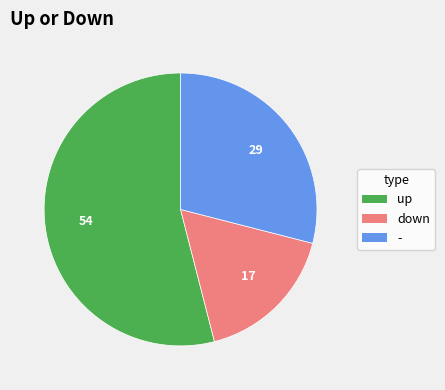

Is there any slice that represents more than half of the pie?

Yes